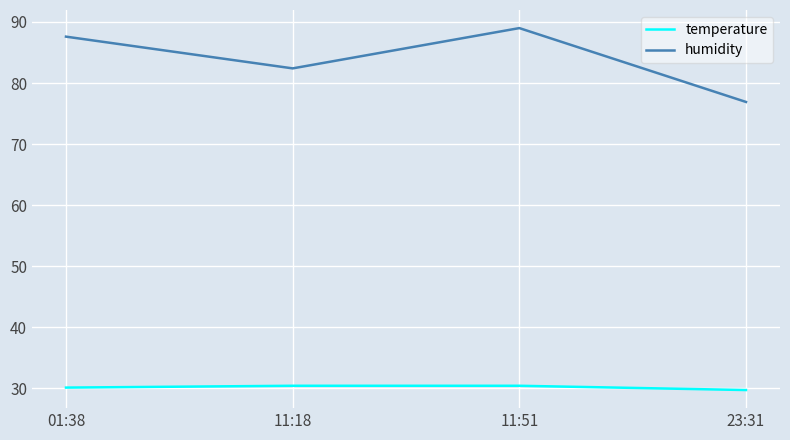

What is the lowest value of the temperature series?

29.7